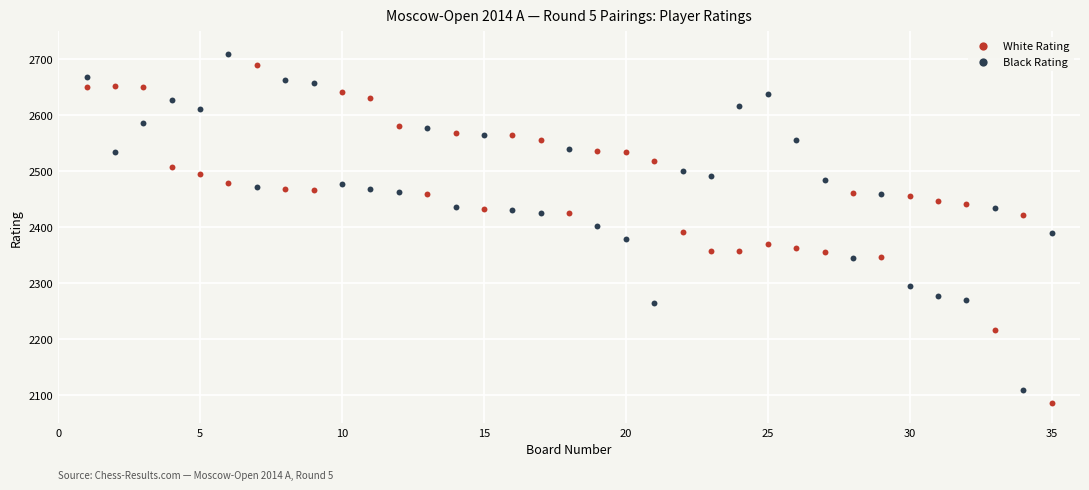

Which series has the largest Y range (max minus min)?

White Rating